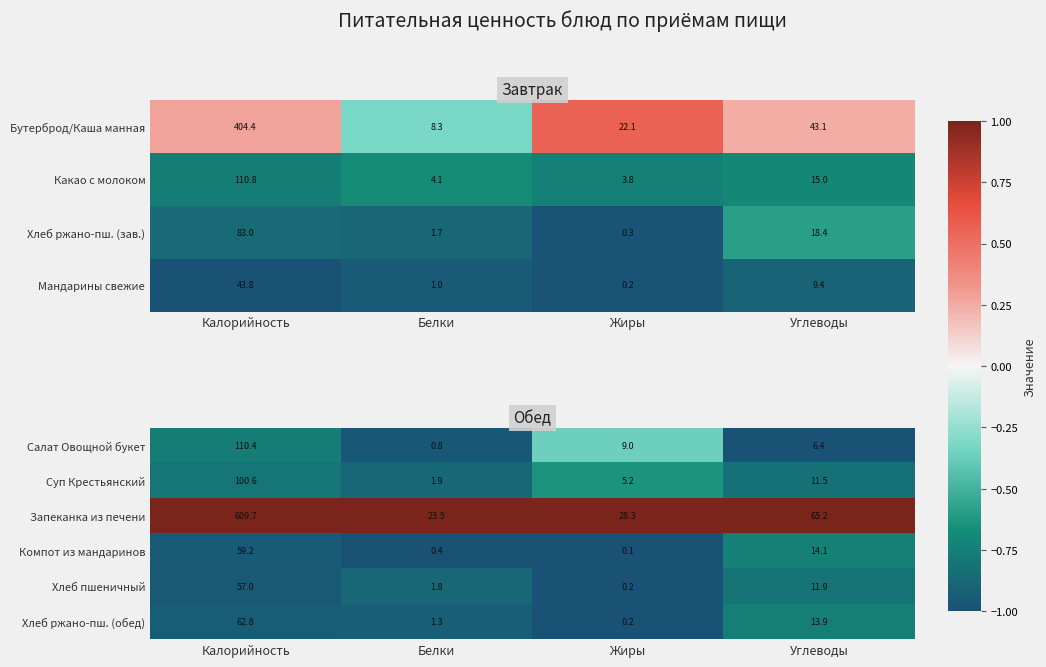

At how many categories does at least one series exceed 0?

4